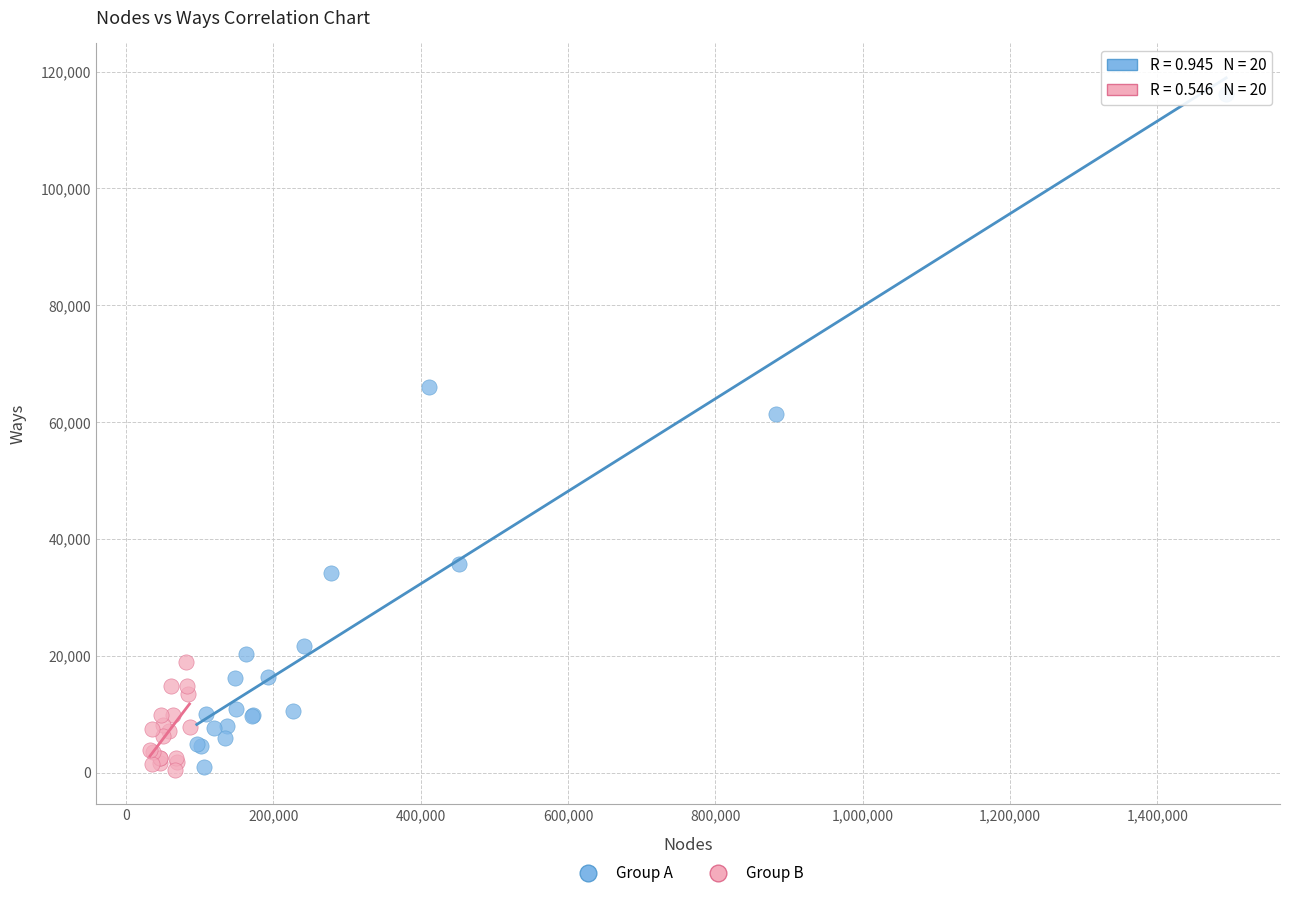

Which series reaches the maximum Y coordinate?

Group A